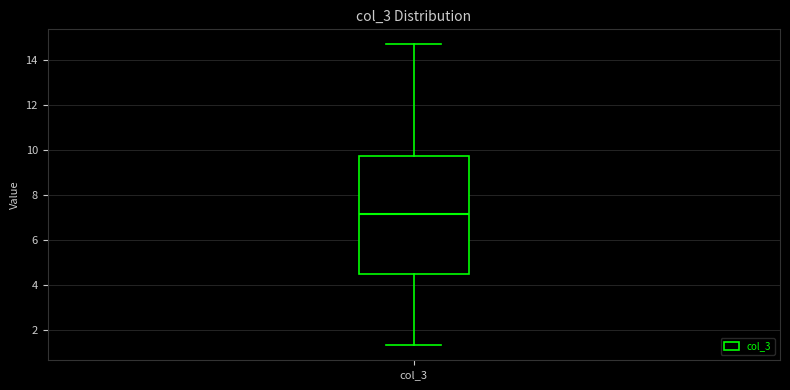

Where is the upper edge of the box for col_3 on the y-axis? The values are not printed on the chart, so give them approximately, as read against the axis.

9.8